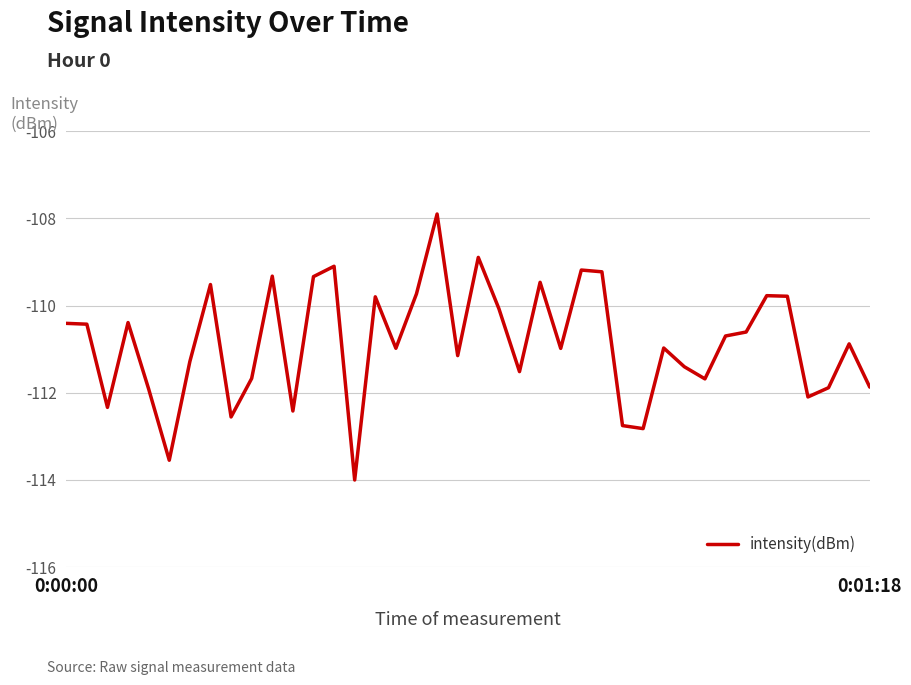

Reading left to right, transcribe all the data shown in this chart.

-110.4	-110.4	-112.3	-110.4	-111.9	-113.5	-111.3	-109.5	-112.6	-111.7	-109.3	-112.4	-109.3	-109.1	-114.0	-109.8	-111.0	-109.7	-107.9	-111.1	-108.9	-110.1	-111.5	-109.5	-111.0	-109.2	-109.2	-112.8	-112.8	-111.0	-111.4	-111.7	-110.7	-110.6	-109.8	-109.8	-112.1	-111.9	-110.9	-111.9